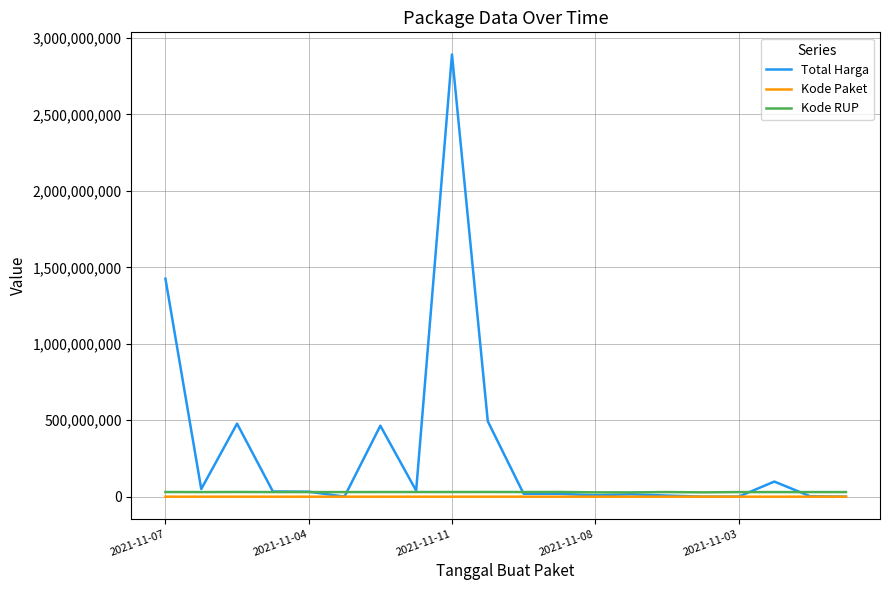

What is the difference between the maximum and minimum values in the Total Harga series?

2892044000